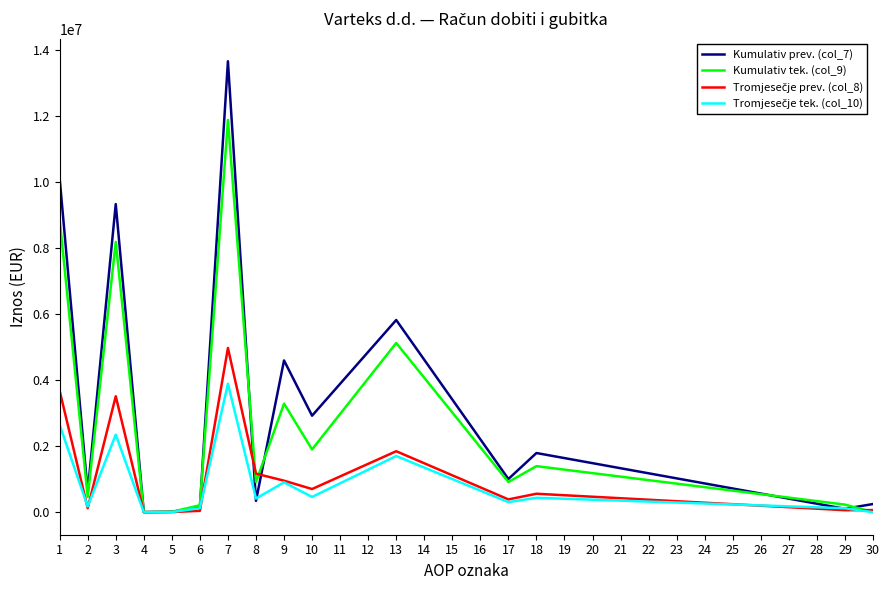

At which category is the sum across all series the highest?

7